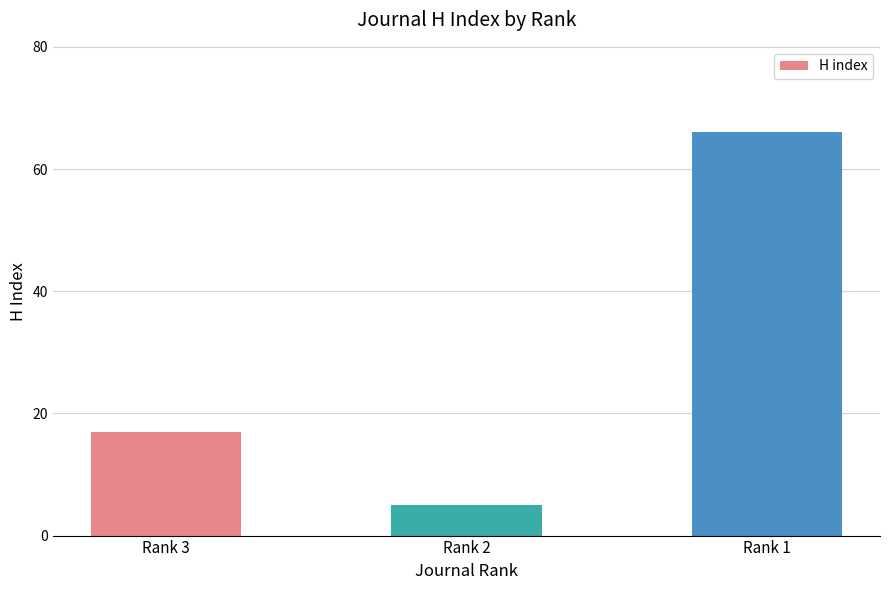

The value at Rank 2 is 5. True or false?

True